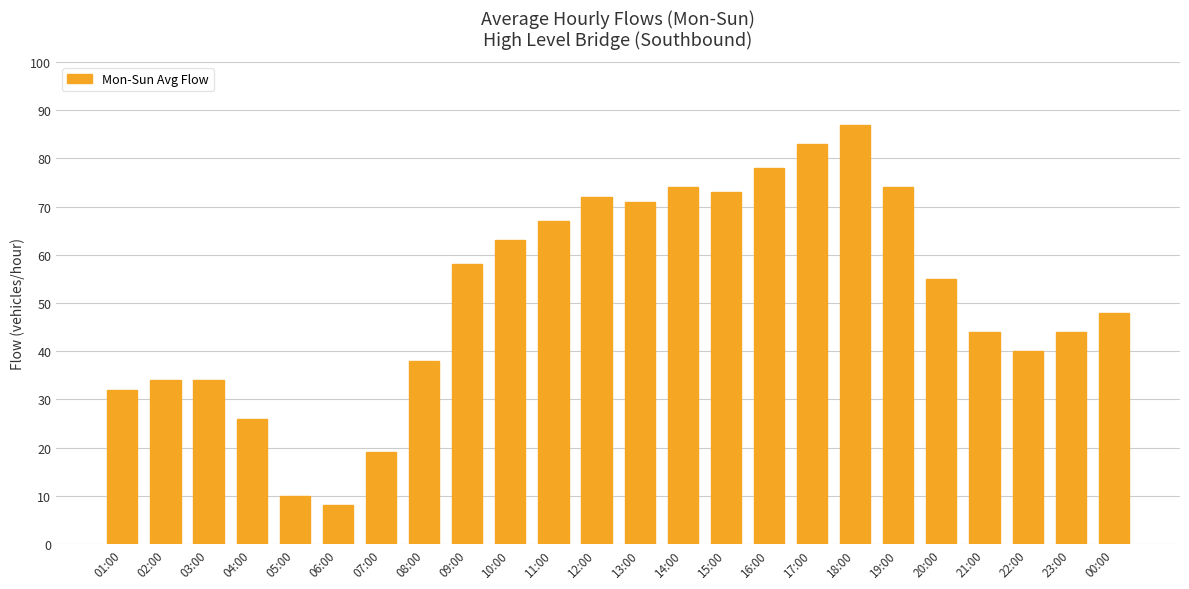

Read the value at 00:00, to the nearest 5.

50